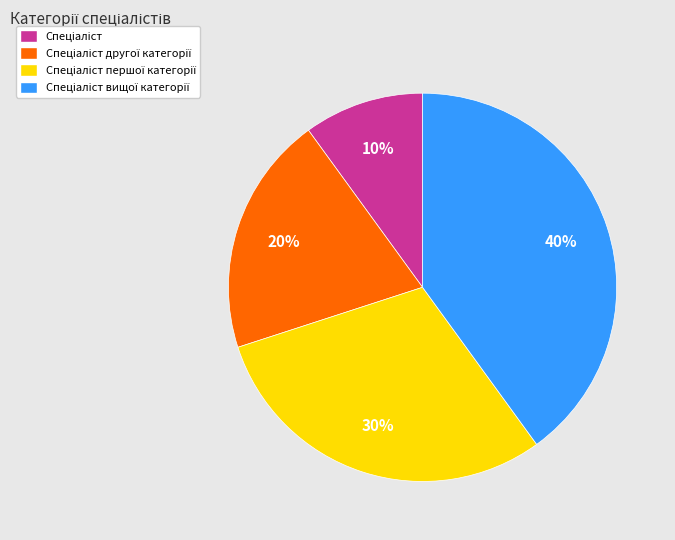

Is there a majority slice in this chart?

No